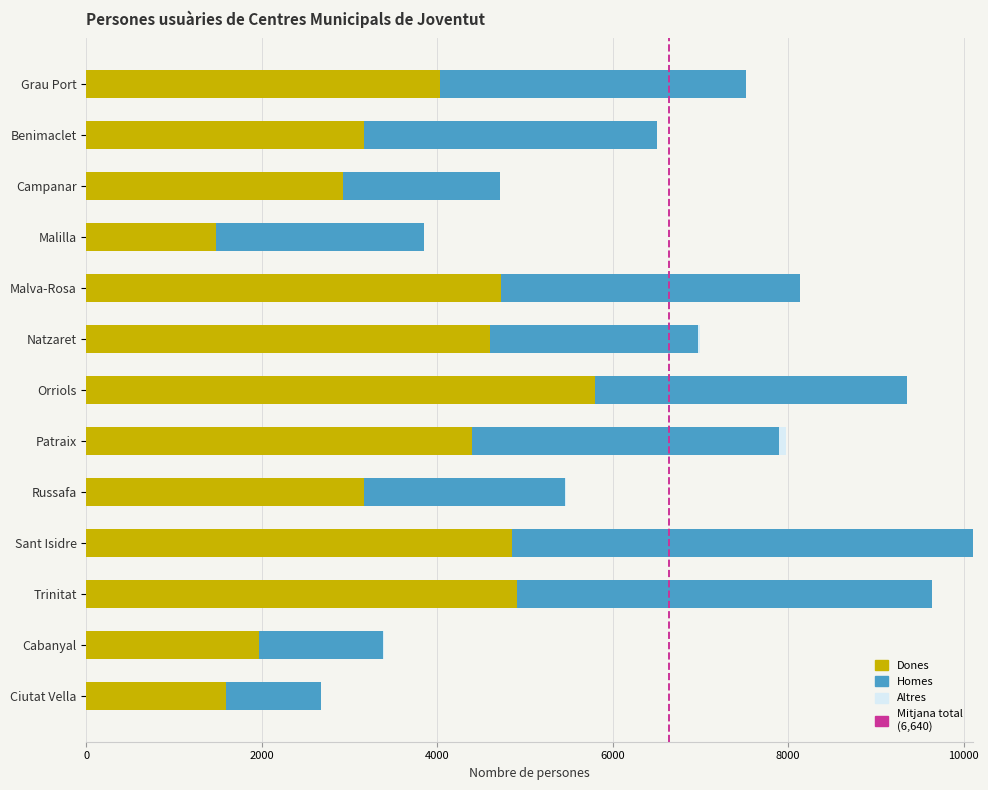

The Dones series shows 2919 at Natzaret. True or false?

False